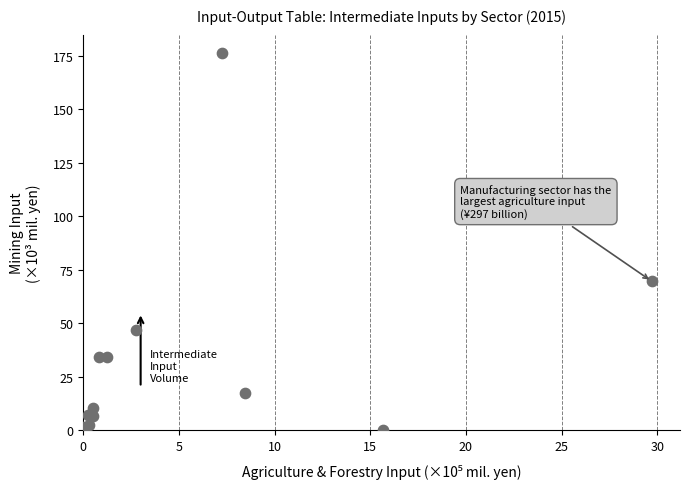

What Y value in the scatter plot is closest to 88?

69.7